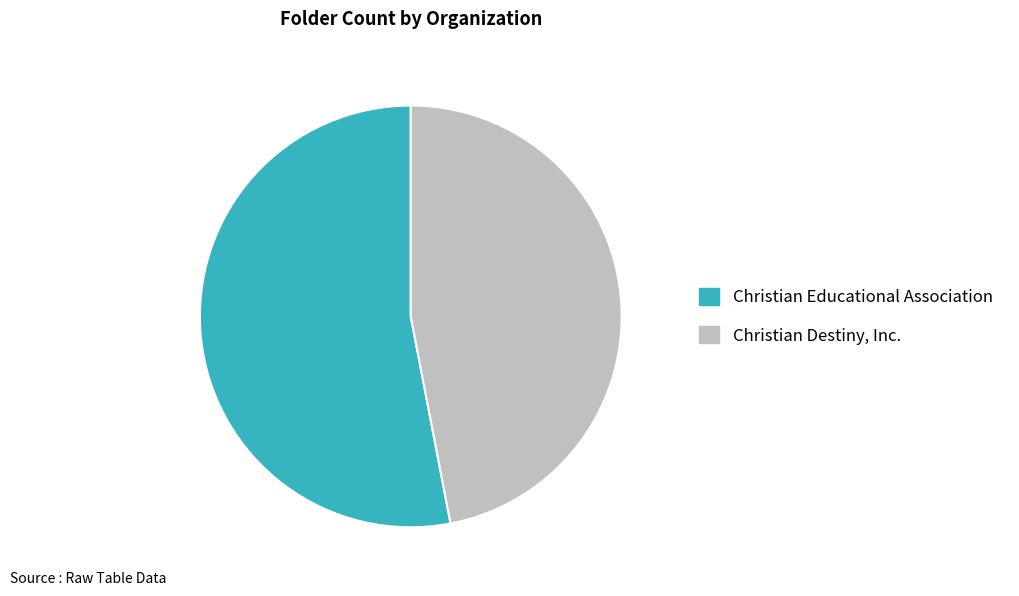

Rank the categories by value from lowest to highest.

Christian Destiny, Inc., Christian Educational Association